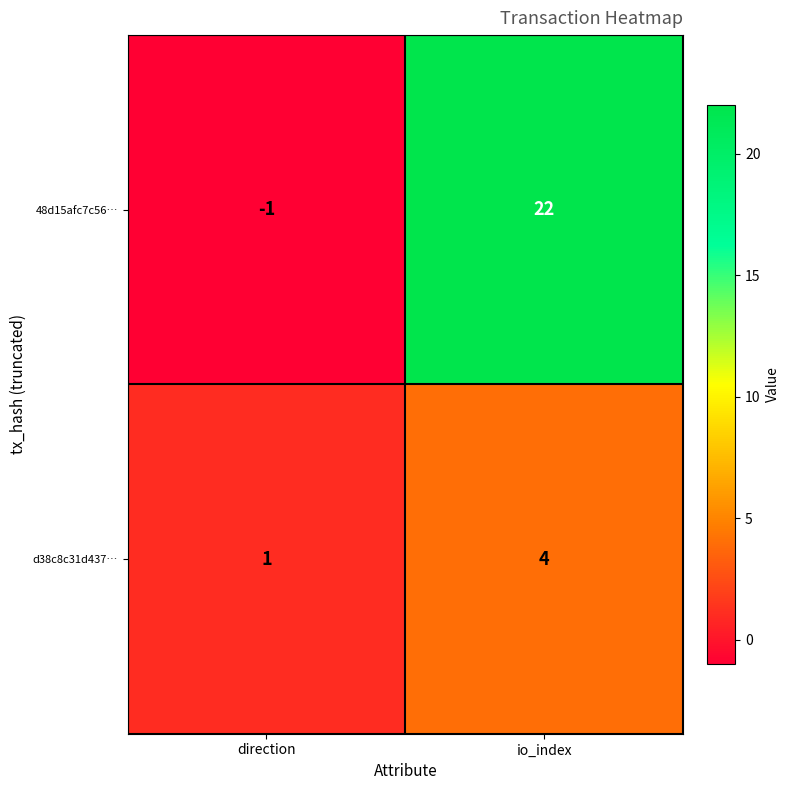

The d38c8c31d437… series shows 1 at direction. True or false?

True